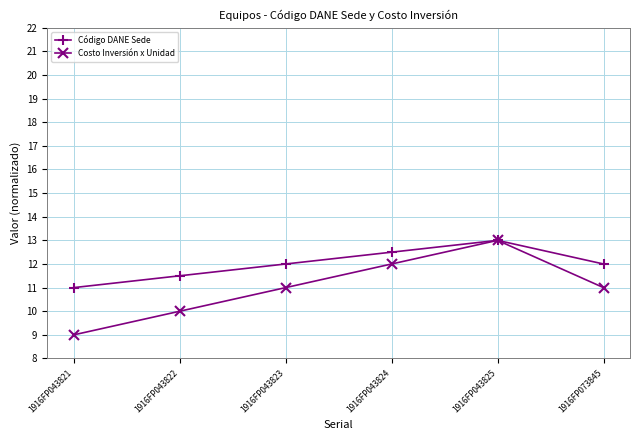

The value of Código DANE Sede at 1916FP043821 is 7.5. True or false?

False